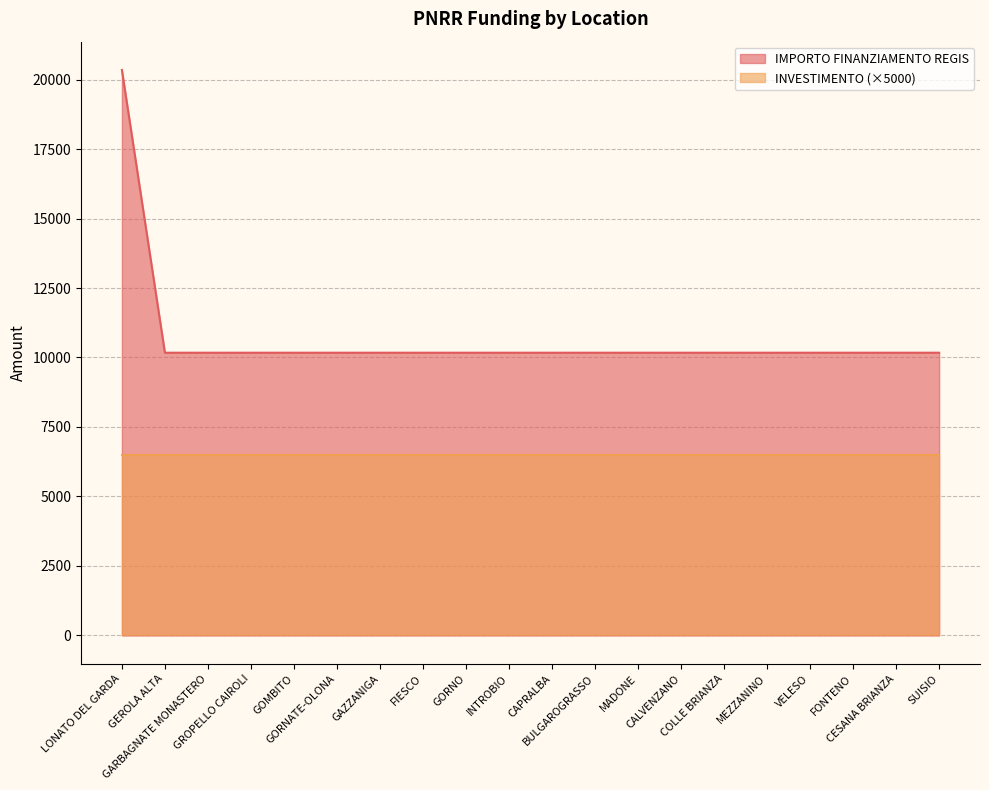

What position from the left is GOMBITO?

5